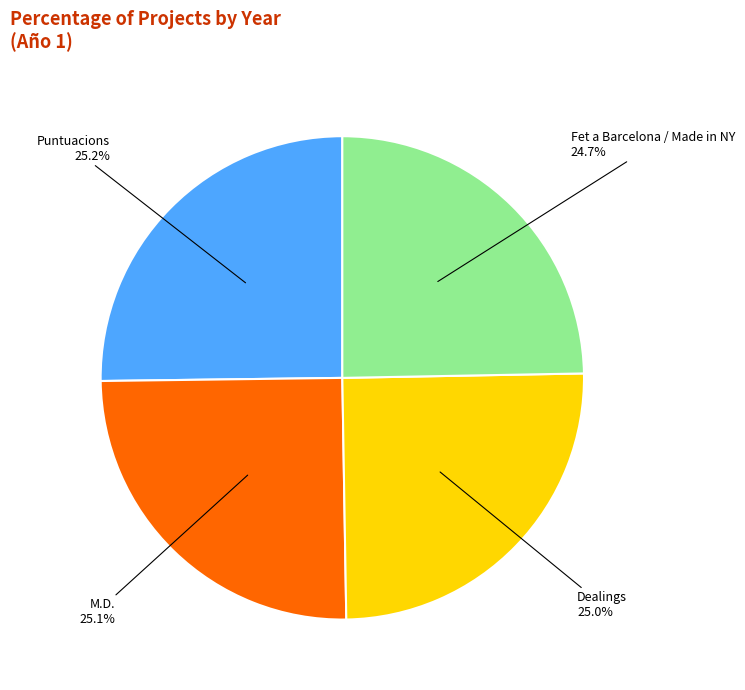

How many segments does this pie chart have?

4